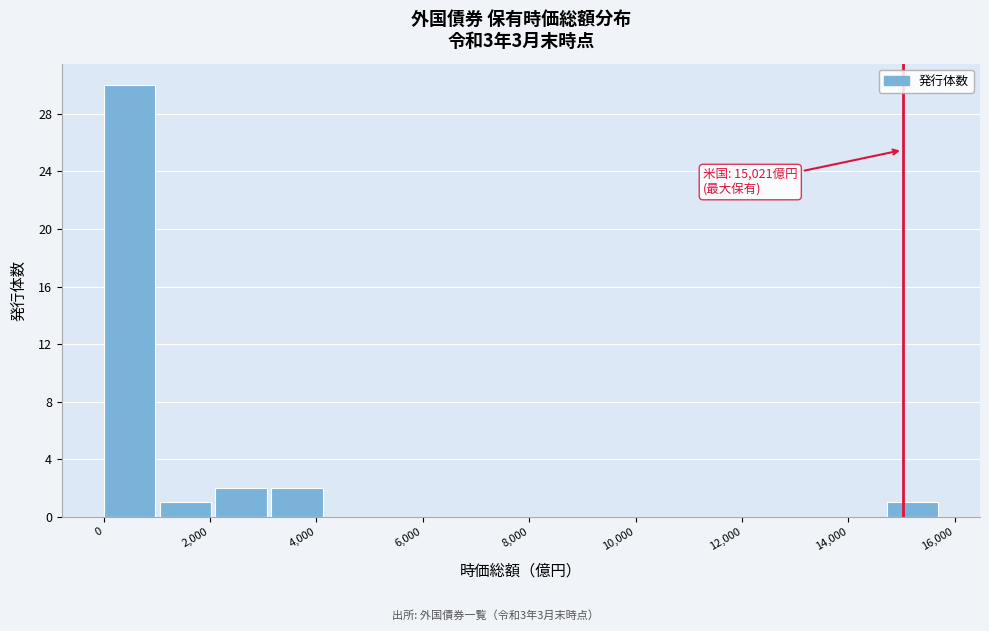

Which range on the x-axis has the tallest bar?

0 to 1000